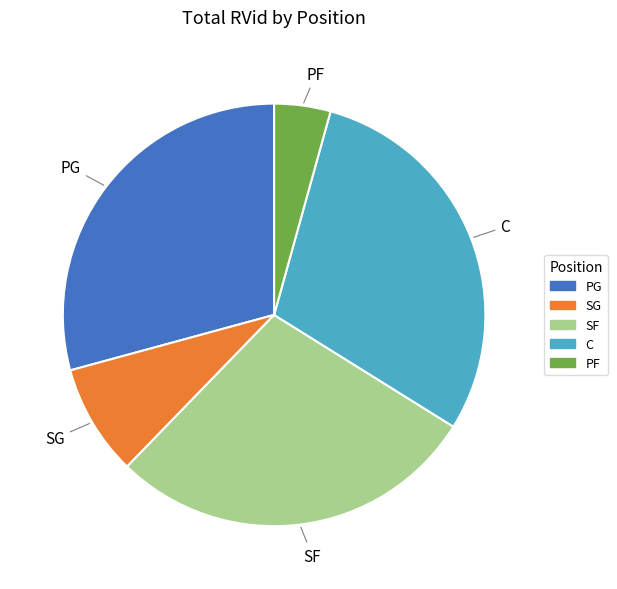

Is there a majority slice in this chart?

No